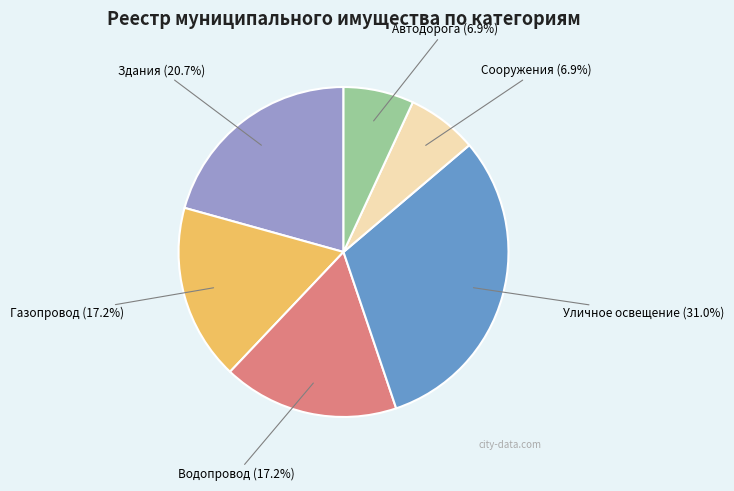

Is there any slice that represents more than half of the pie?

No